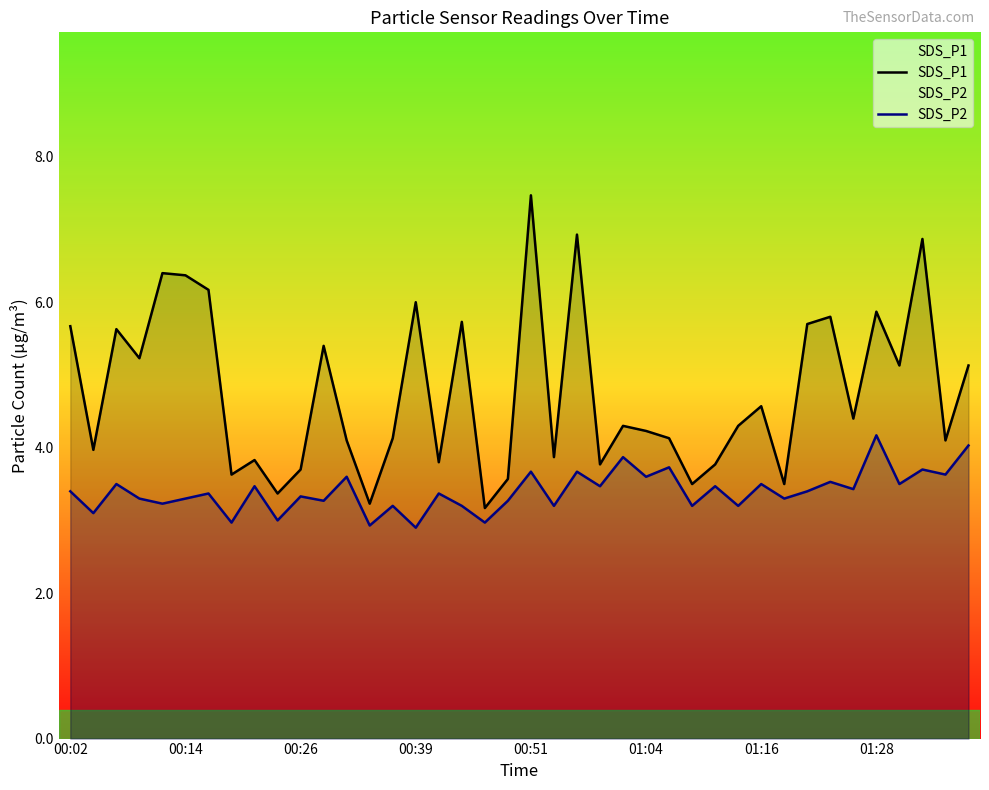

The SDS_P1 series shows 4.4 at 34. True or false?

True